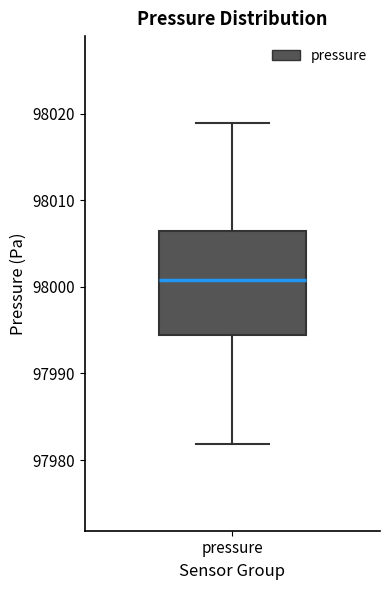

Transcribe this box plot: give where the median line is, the range the box spans, and where the two whiskers end, as read against the y-axis. The values are not printed on the chart, so give them approximately, as read against the axis.

median 98001, box 97994 to 98006, whiskers 97982 to 98019